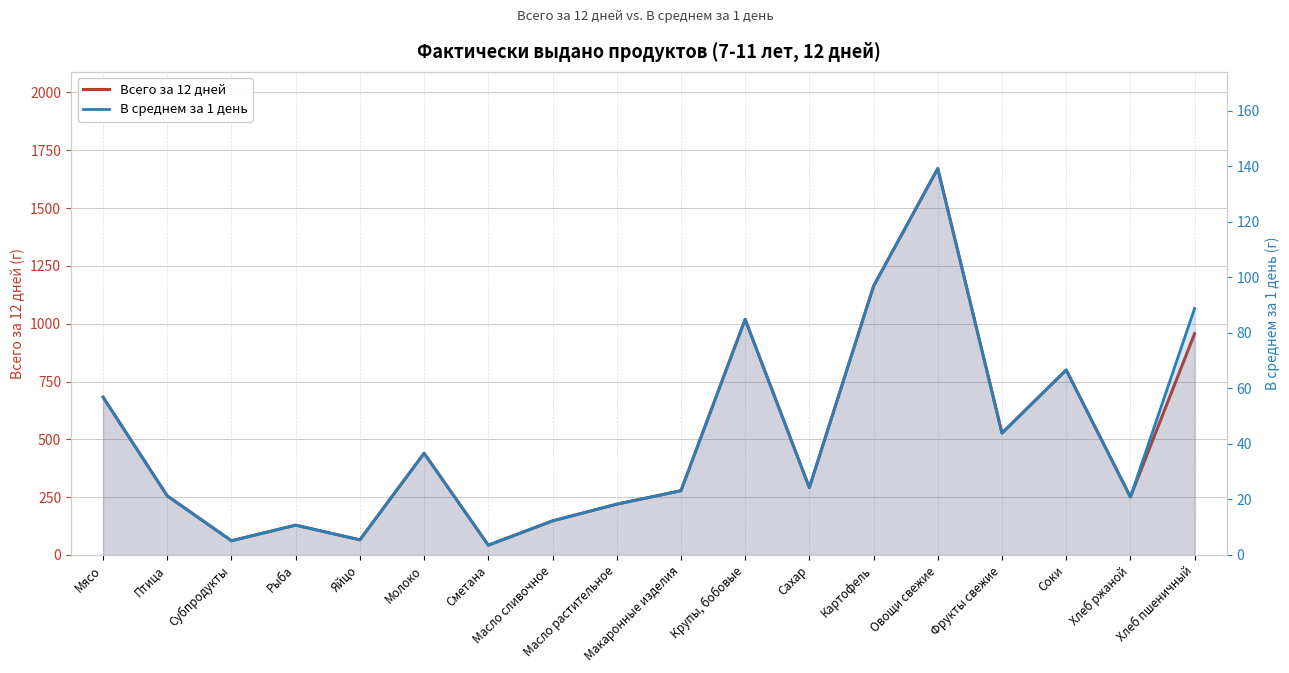

True or false: Всего за 12 дней and В среднем за 1 день intersect in this chart.

False